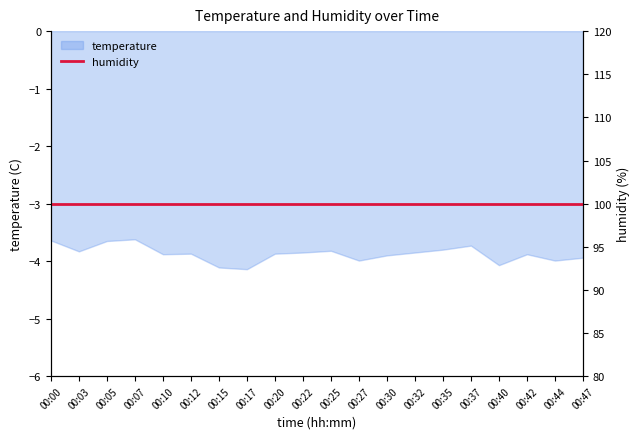

What is the sum of the values at 00:42 and 00:03?

-7.7